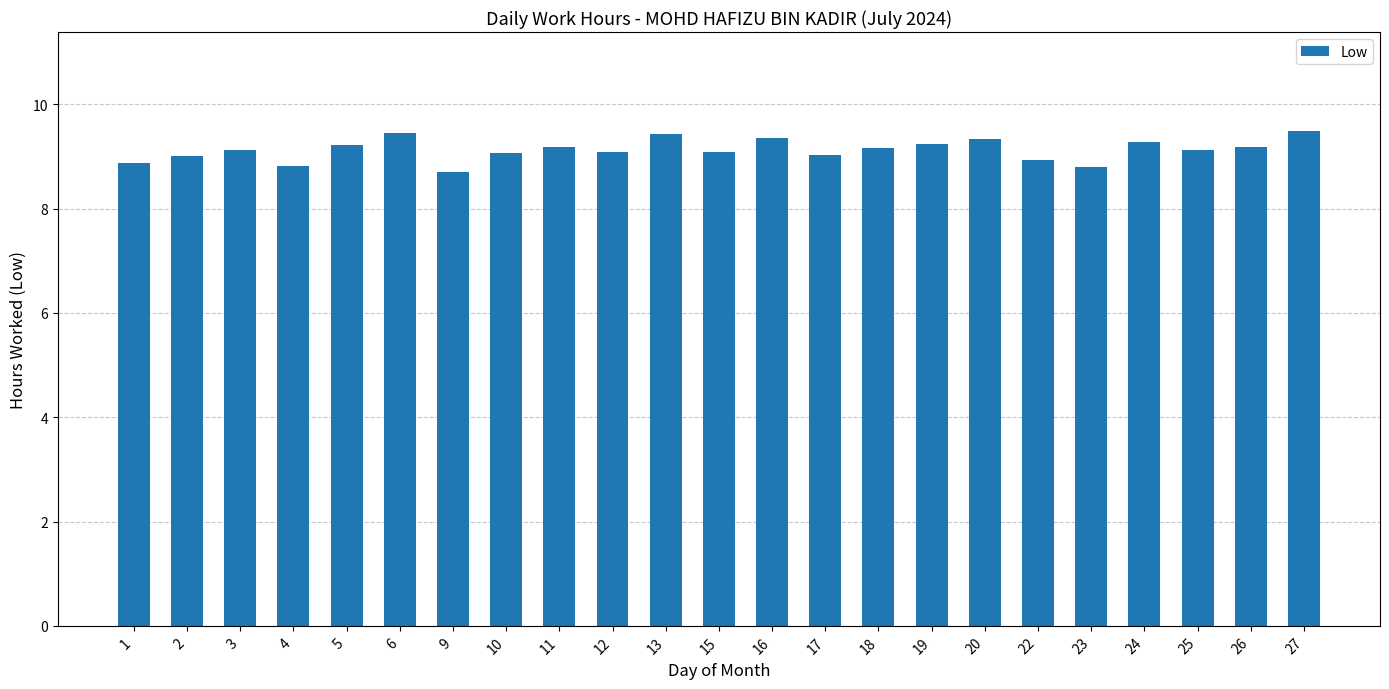

What is the difference between the maximum and minimum values?

0.8